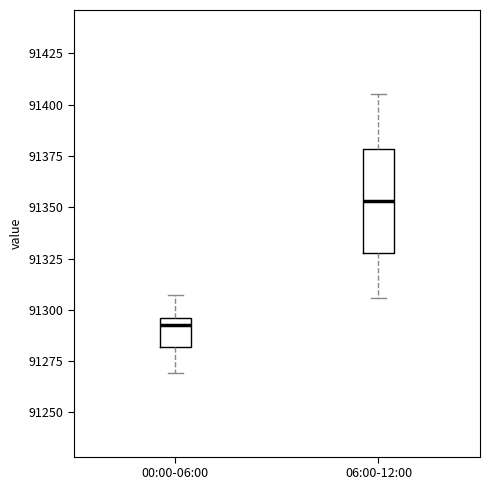

Reading left to right, read every box against the y-axis: the position of its median line, the range the box covers, and the ends of its whiskers. The values are not printed on the chart, so give them approximately, as read against the axis.

00:00-06:00: median 91295 (just below the box's upper edge), box 91280 to 91295, whiskers 91270 to 91305
06:00-12:00: median 91355, box 91330 to 91380, whiskers 91305 to 91405